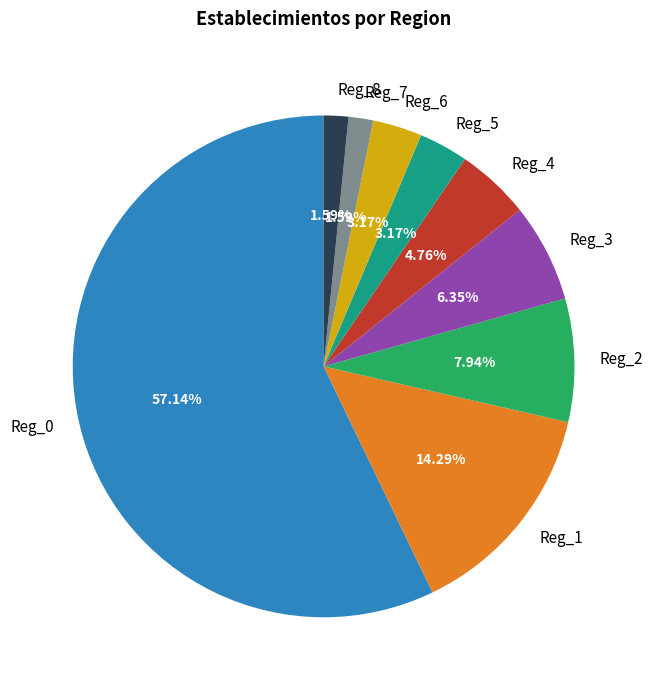

To the nearest percent, what portion does Reg_1 represent?

14%